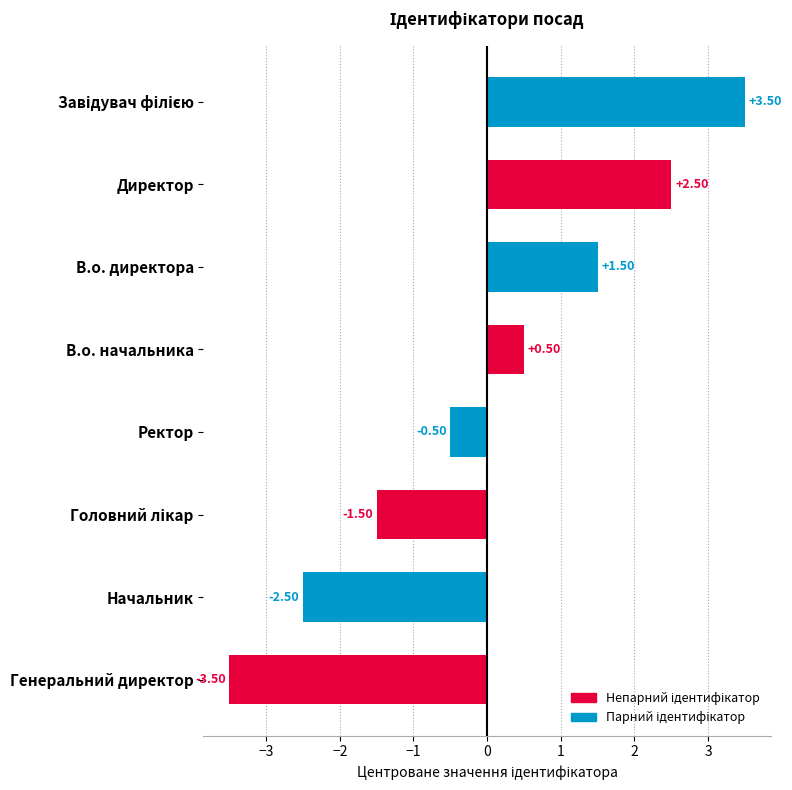

What is the change in value from В.о. начальника to Директор?

+2.0